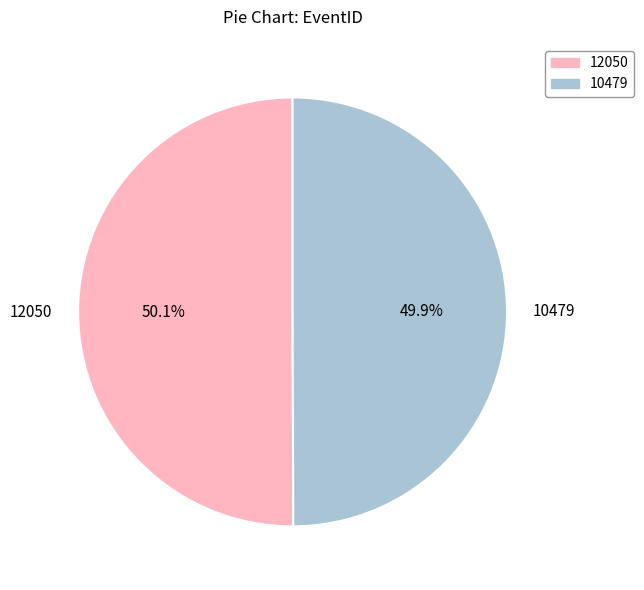

Is the sum of 10479 and 12050 greater than half?

Yes